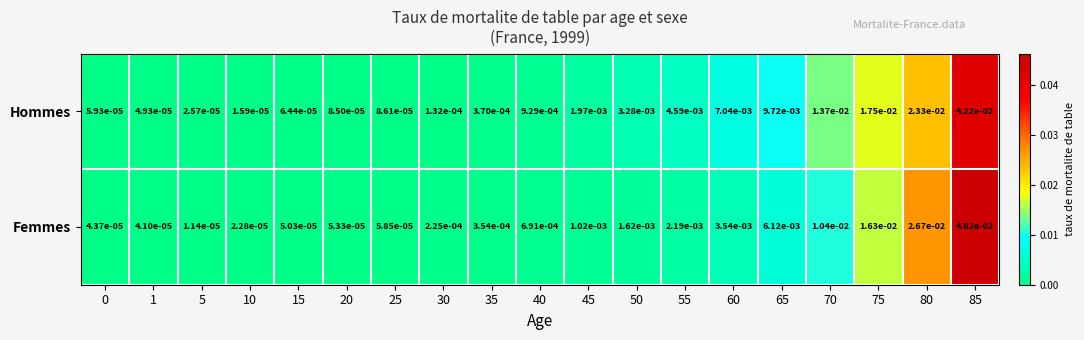

Rank the series at 1 from highest to lowest value.

Hommes, Femmes